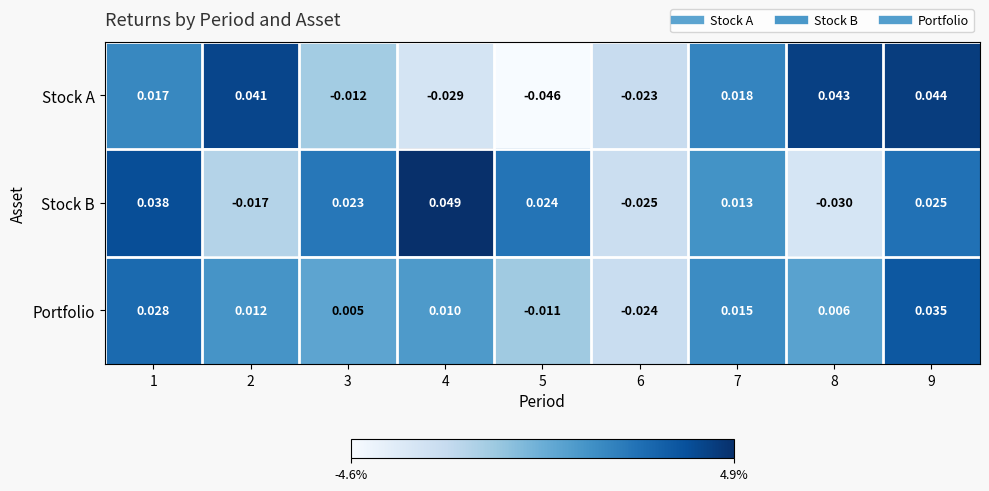

At 7, list the series in order from largest to smallest.

Stock A, Portfolio, Stock B